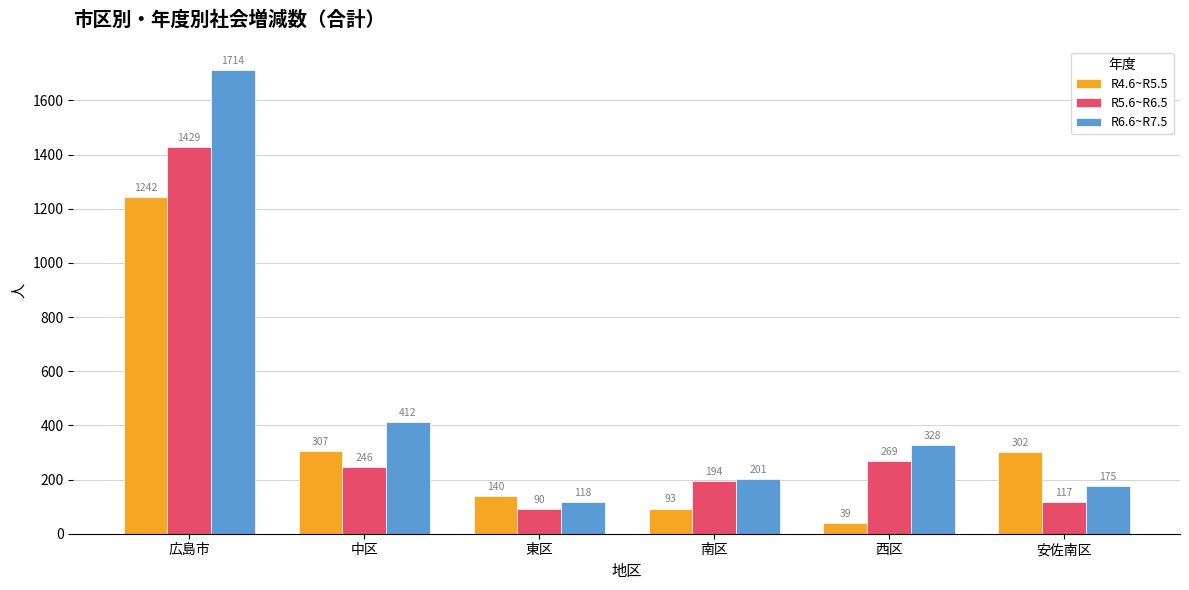

What position from the left is 南区?

4